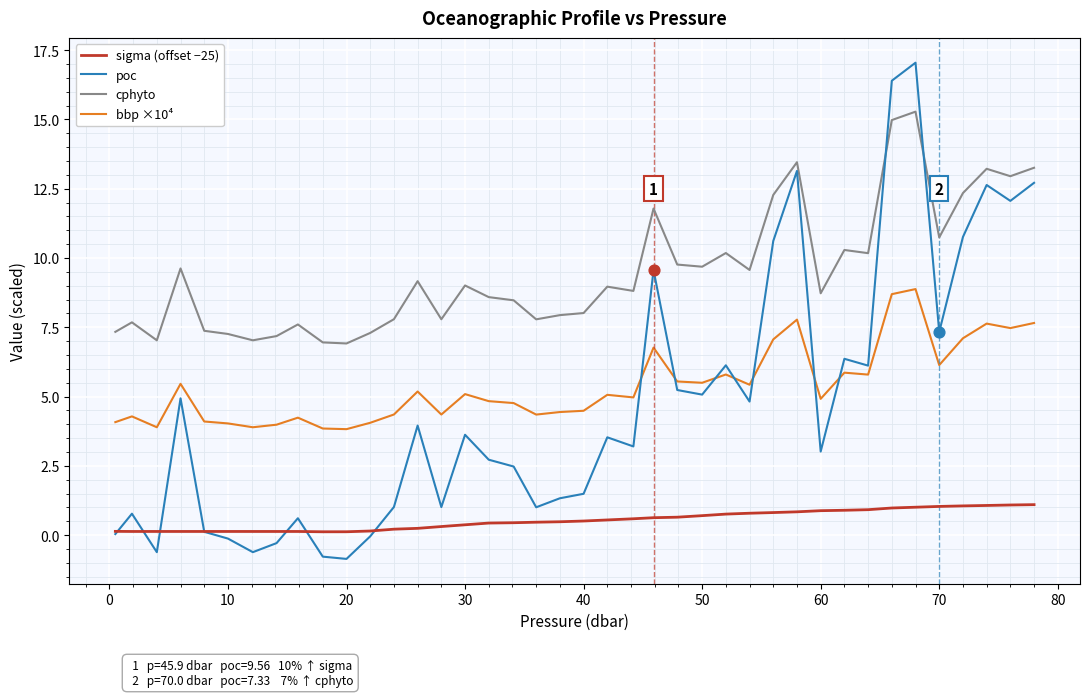

Which series has the widest spread of values?

poc